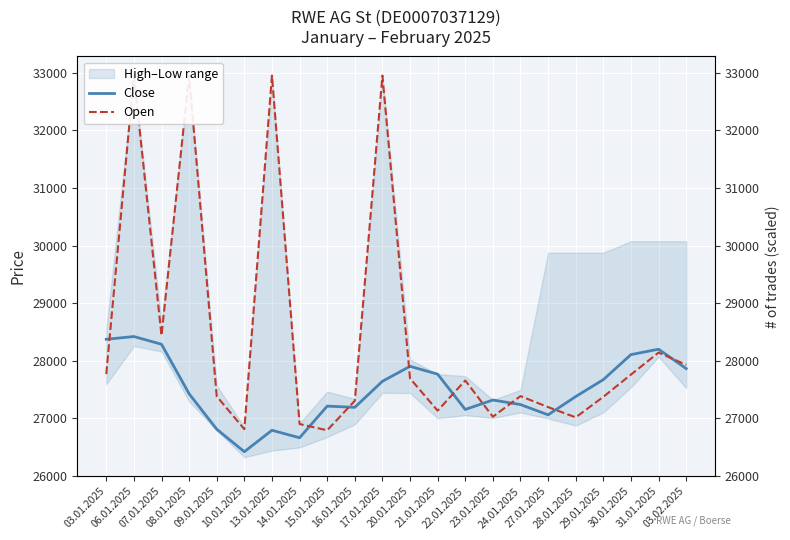

How many interior local peaks does the Open series have?

7